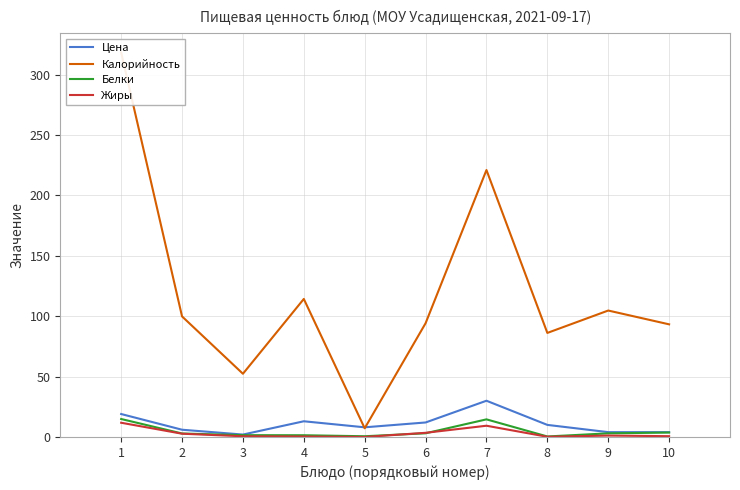

Reading right to left, list all the values displayed in this chart.

Цена: 4.0	4.0	10.0	30.0	12.0	8.0	13.0	2.0	6.0	19.0
Калорийность: 93.2	104.7	86.1	221.0	94.2	7.2	114.3	52.3	99.8	318.3
Белки: 3.6	3.0	0.4	14.6	3.0	0.6	1.4	1.5	2.9	14.9
Жиры: 0.7	1.2	0.2	9.3	3.4	0.0	0.4	0.6	2.7	11.8